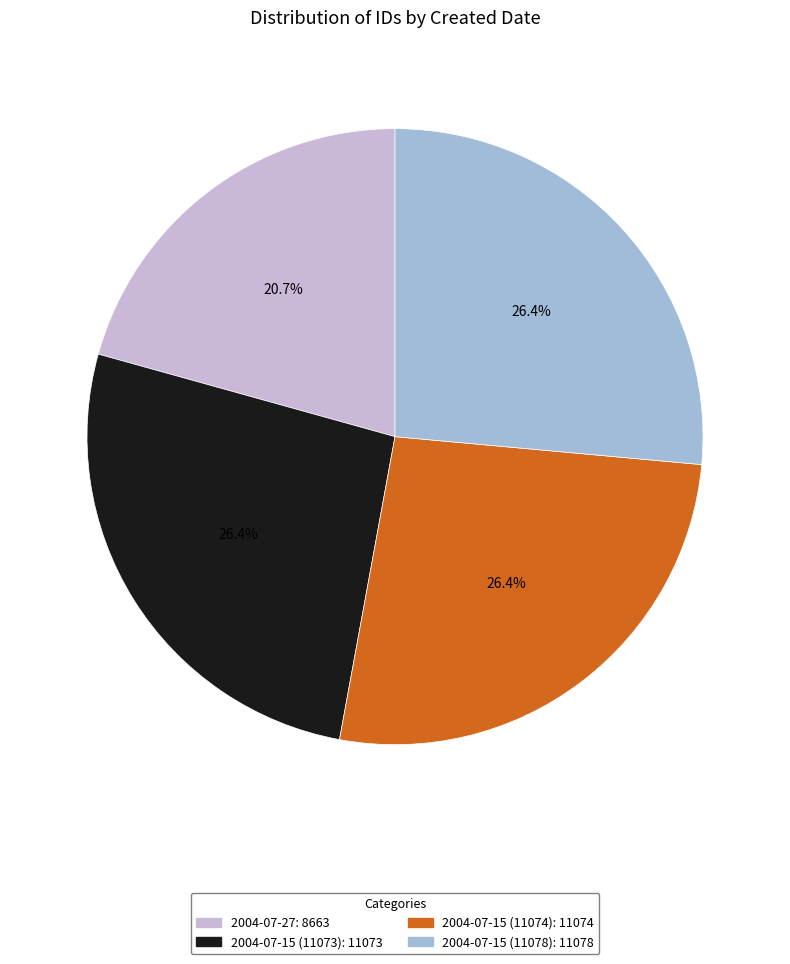

Between 2004-07-15 (11073) and 2004-07-27, which is larger?

2004-07-15 (11073)